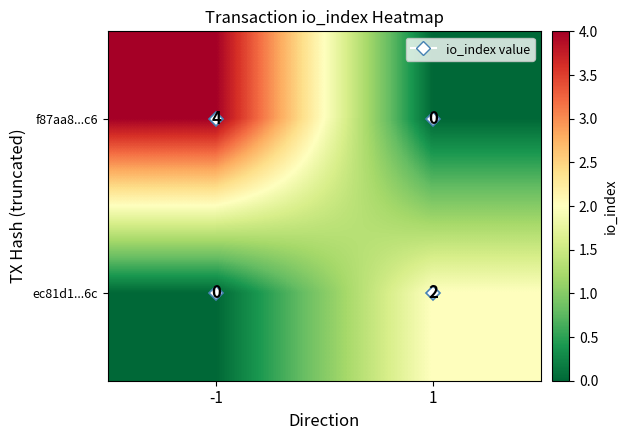

Count the number of data series in this chart.

2